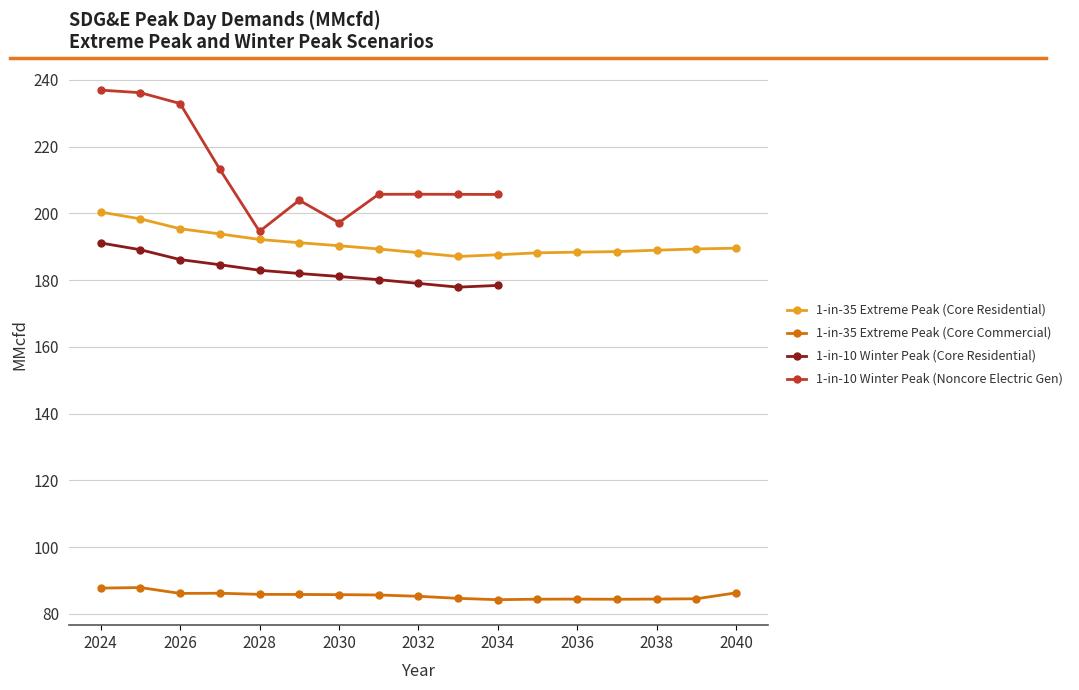

How many categories are shown in the chart?

17